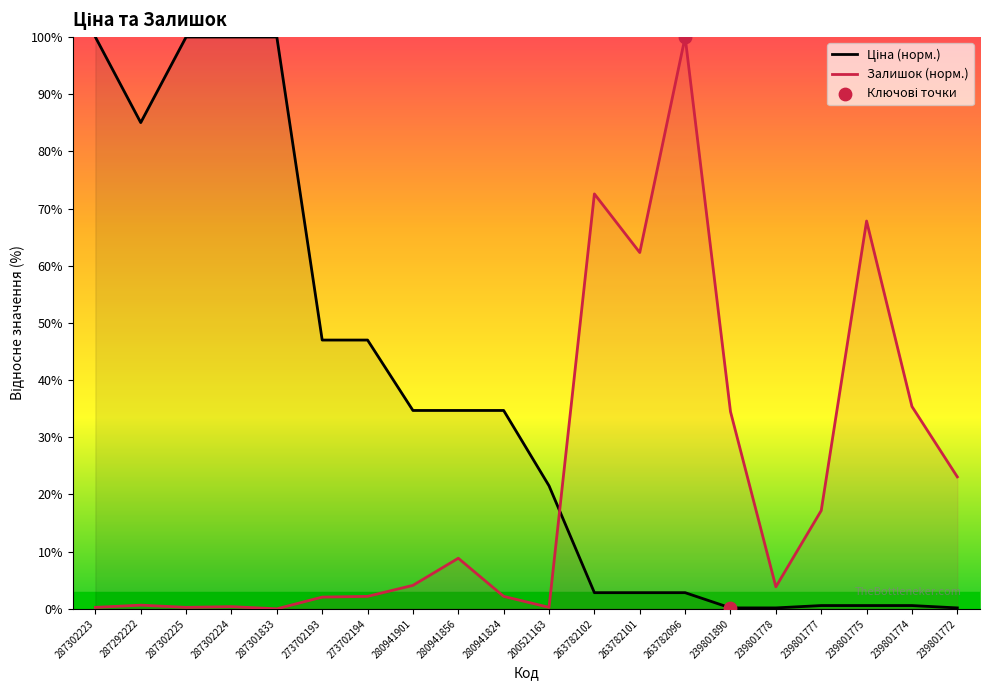

Is the value of Ціна at 280941856 greater than the value of Залишок at 263782096?

No